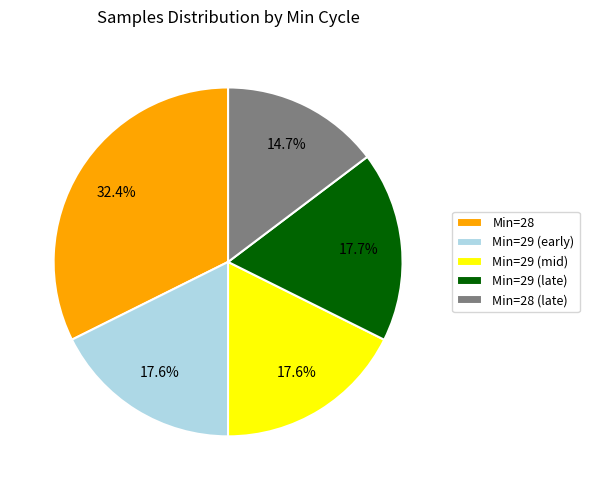

Is there any slice that represents more than half of the pie?

No